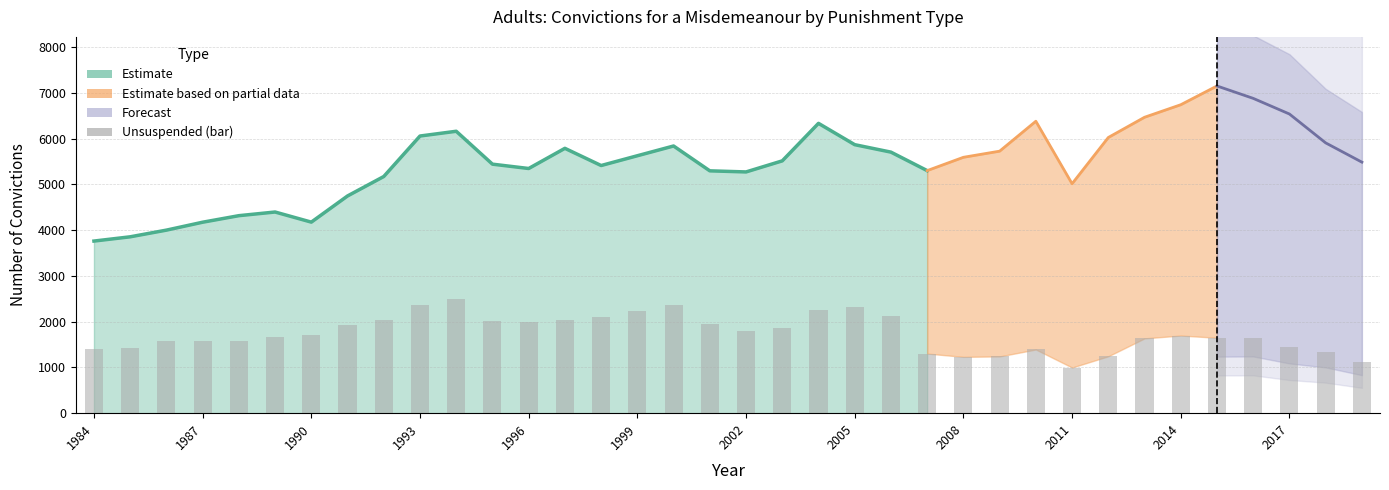

Which has a higher value, 2017 or 2014?

2014